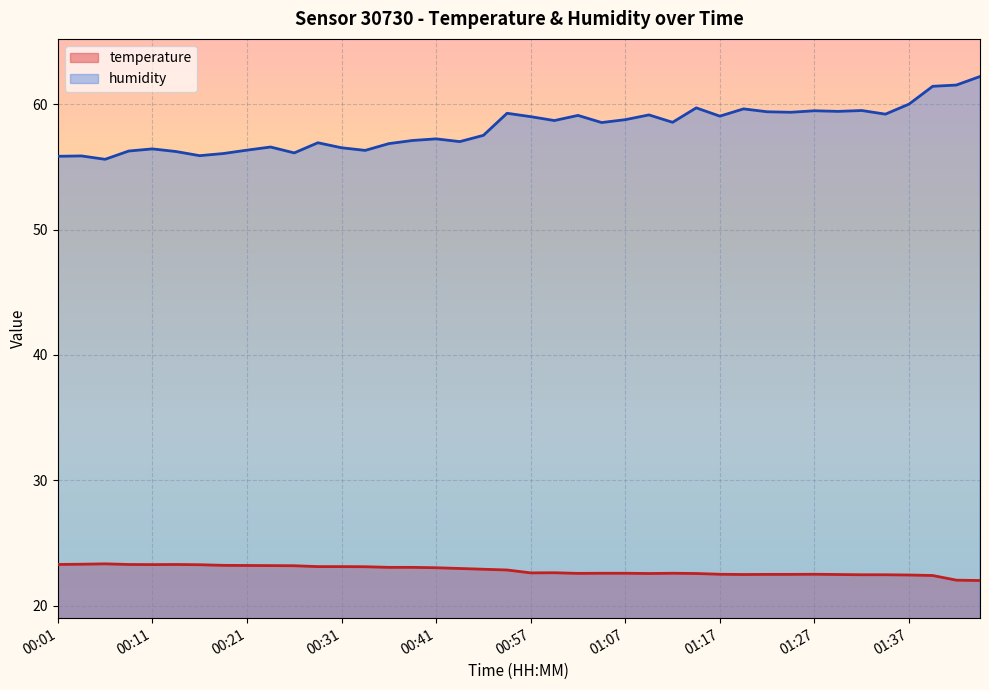

Which series changed the most between 00:16 and 01:49?

humidity